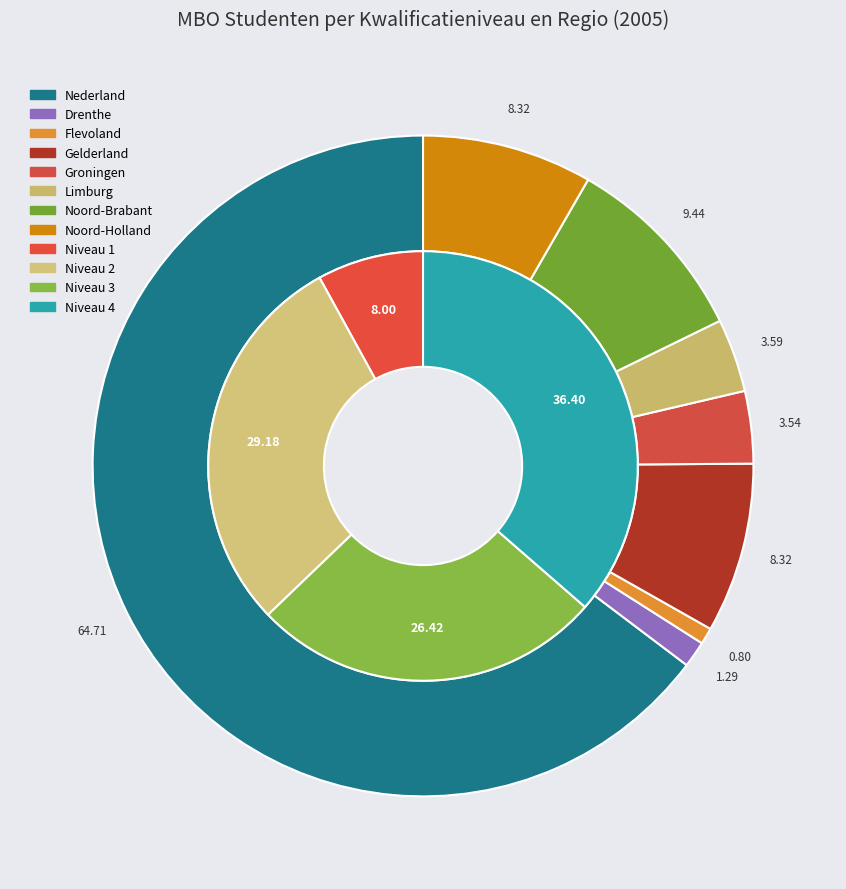

True or false: Groningen accounts for 4% of the total.

True